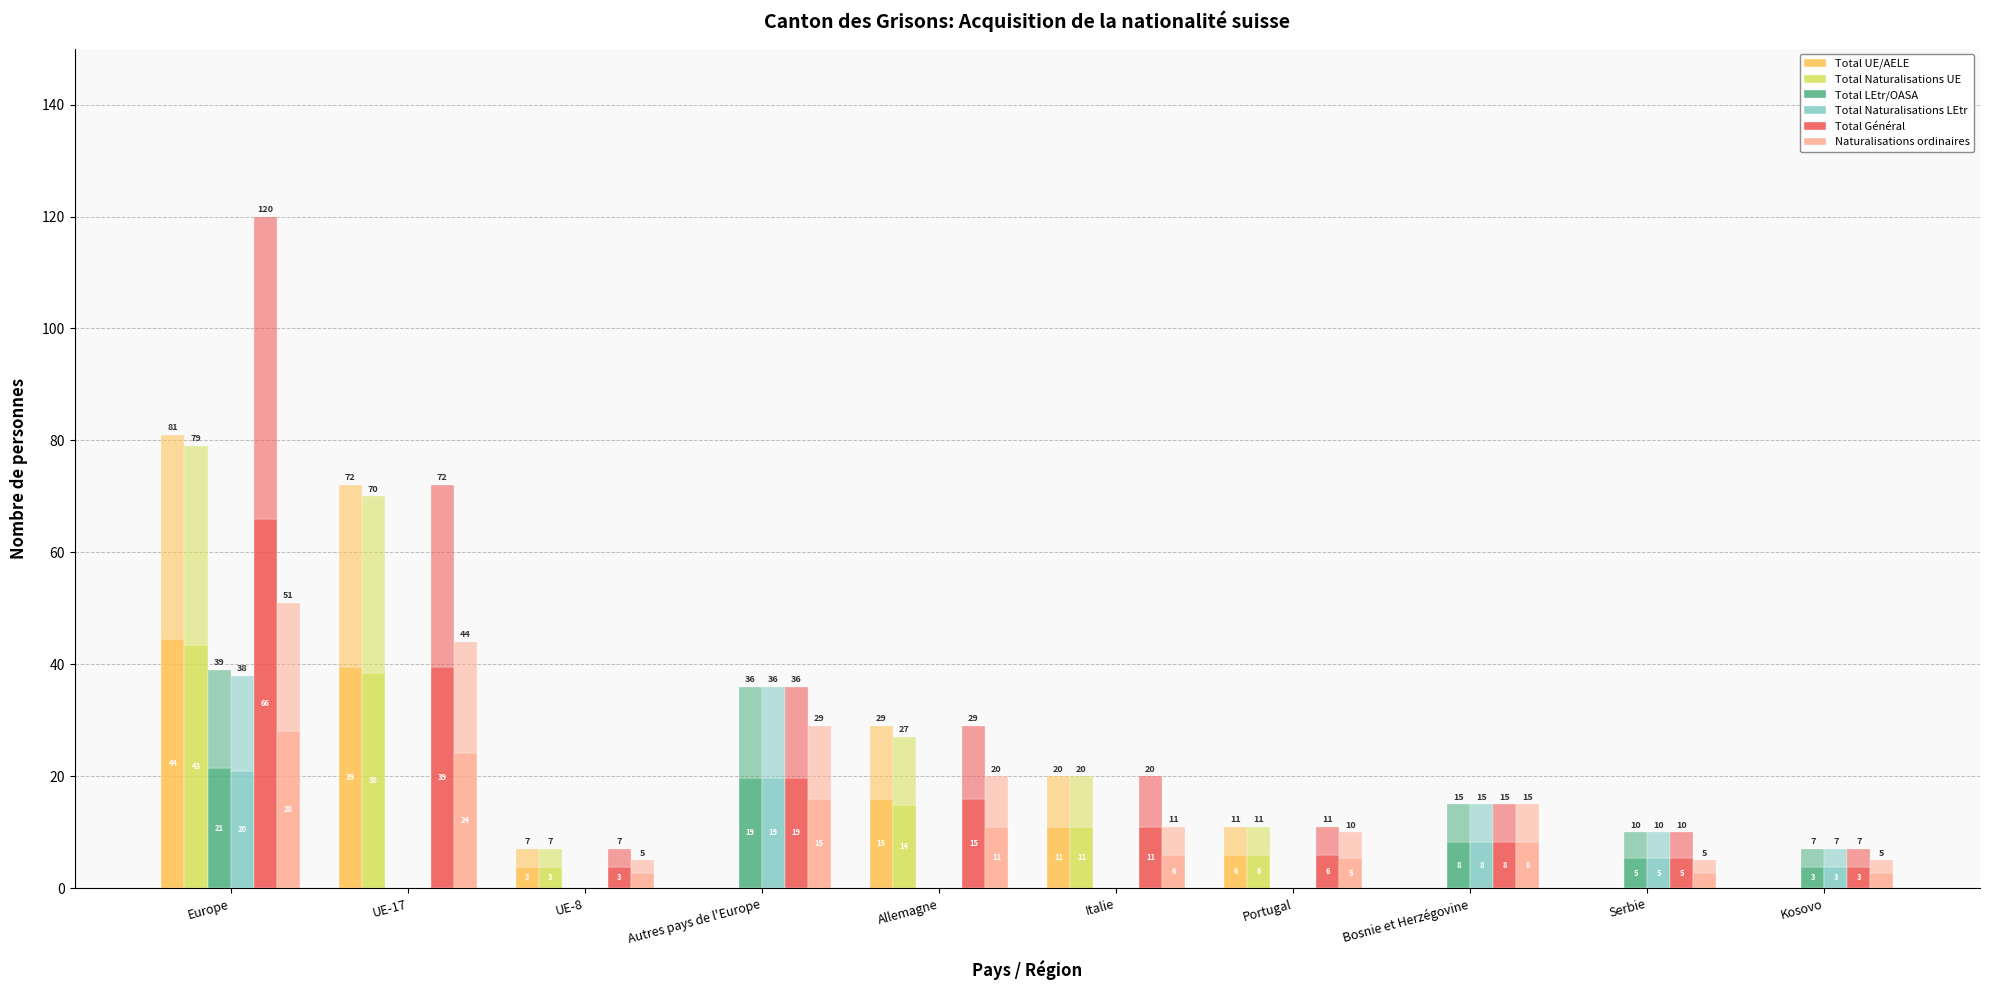

What is the value of the Total Général bar at the 4th from the left?

19.8